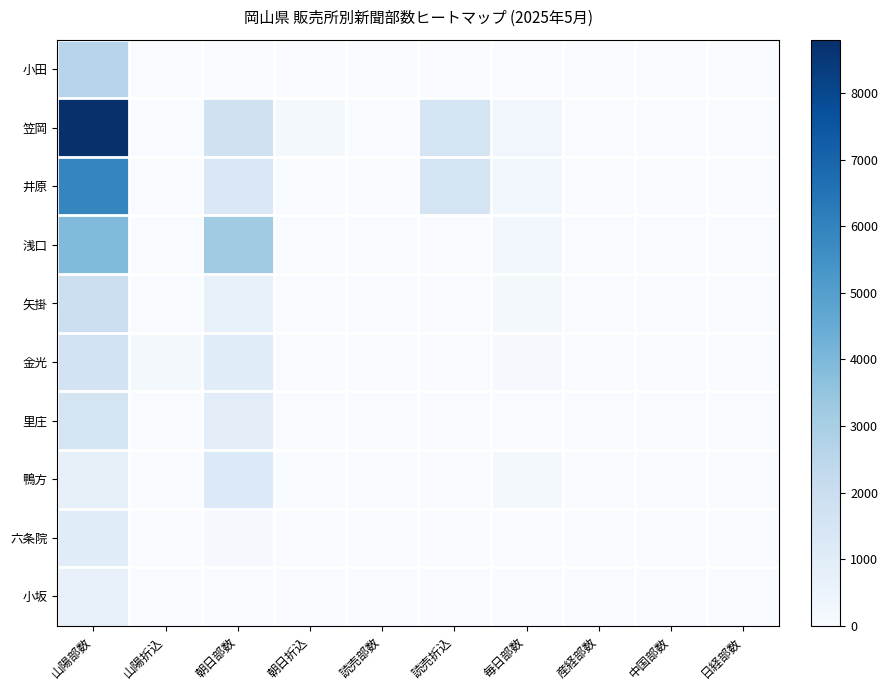

True or false: 笠岡 has a value of 1 at 読売部数.

True